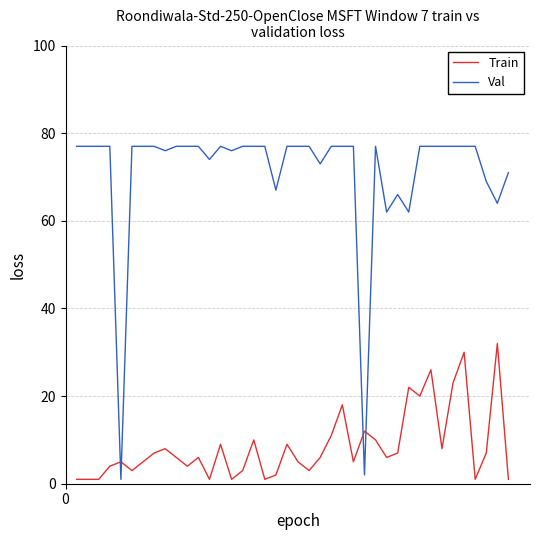

How many lines are shown in the chart?

2